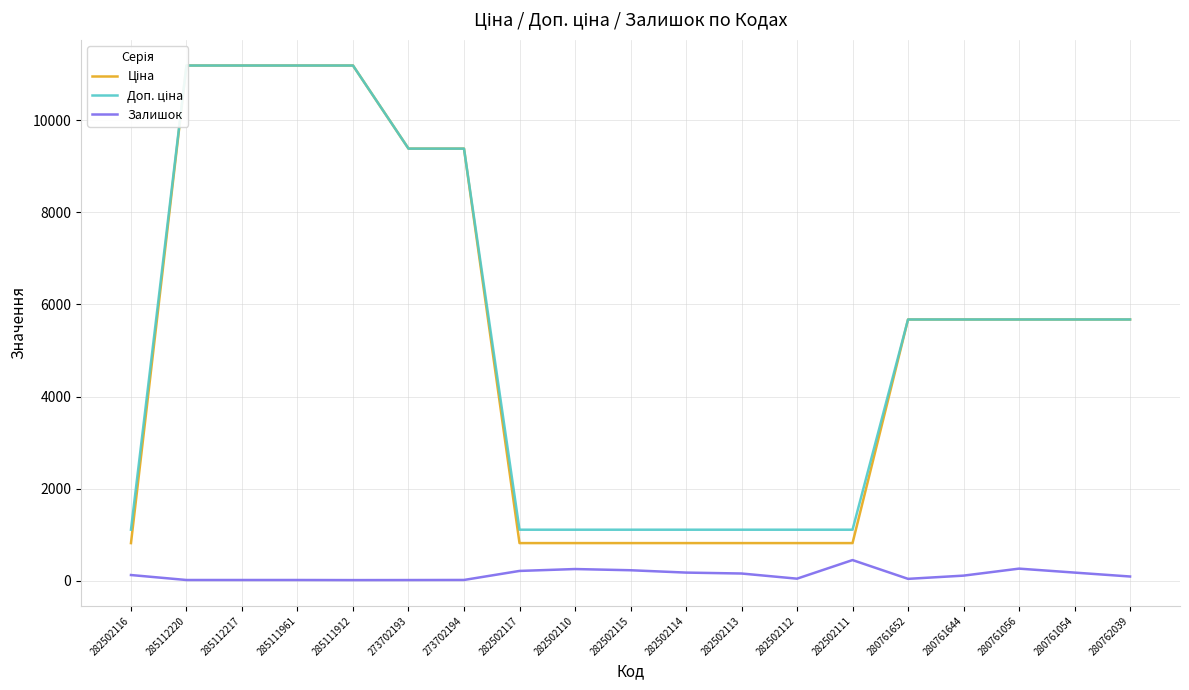

How many data points in Ціна are less than 5673?

8